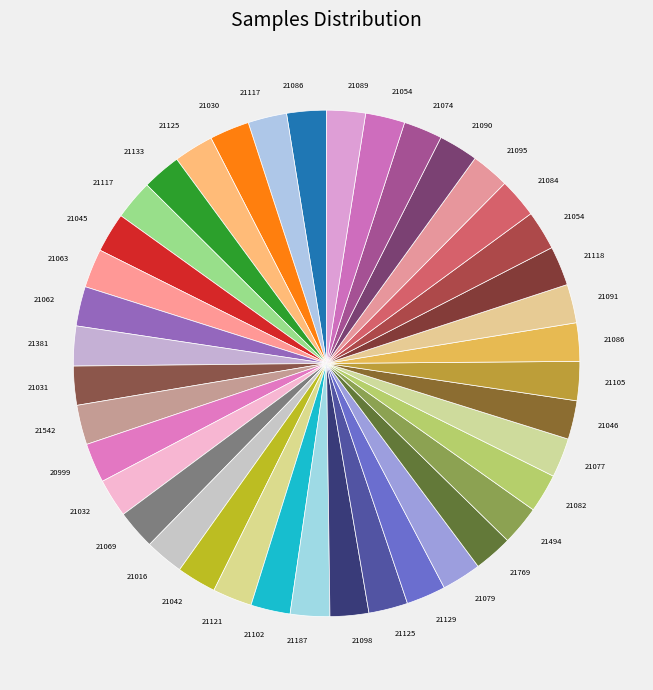

How many slices are in this pie chart?

40